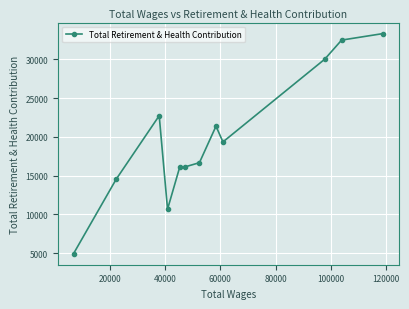

What is the difference between the second highest and second lowest values?

21846